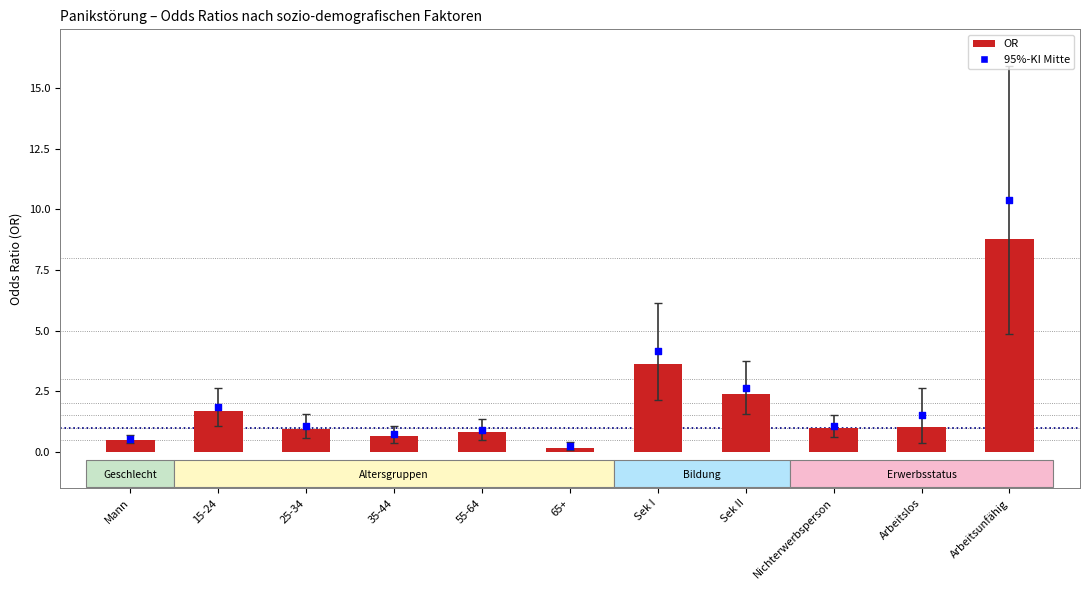

At which category is the sum across all series the highest?

Arbeitsunfähig